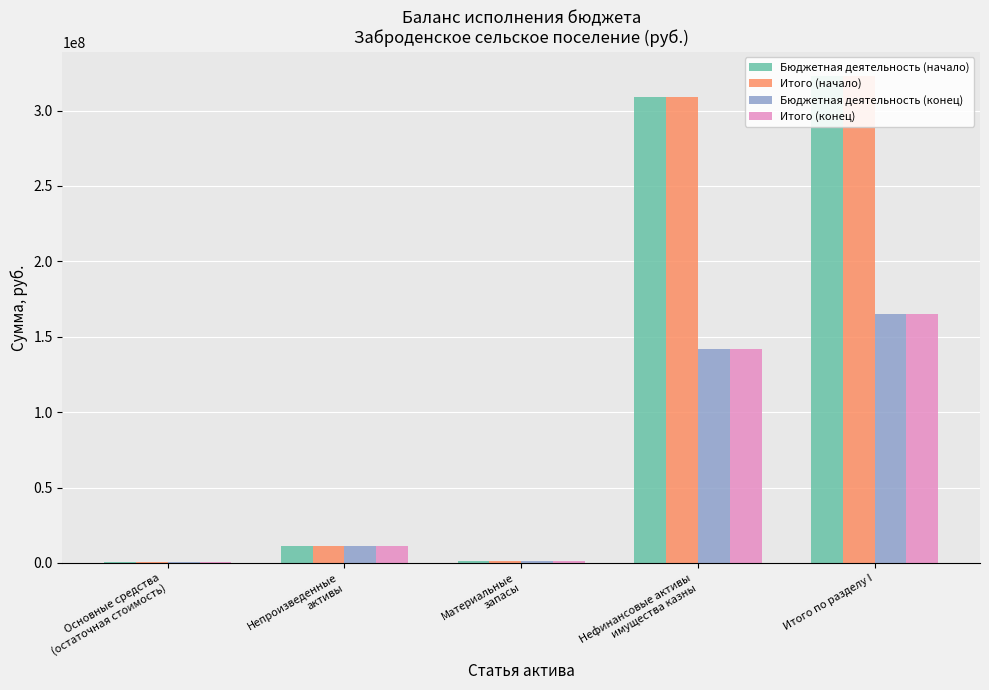

List the labels in order of Итого (конец) value, smallest first.

Основные средства
(остаточная стоимость), Материальные
запасы, Непроизведенные
активы, Нефинансовые активы
имущества казны, Итого по разделу I